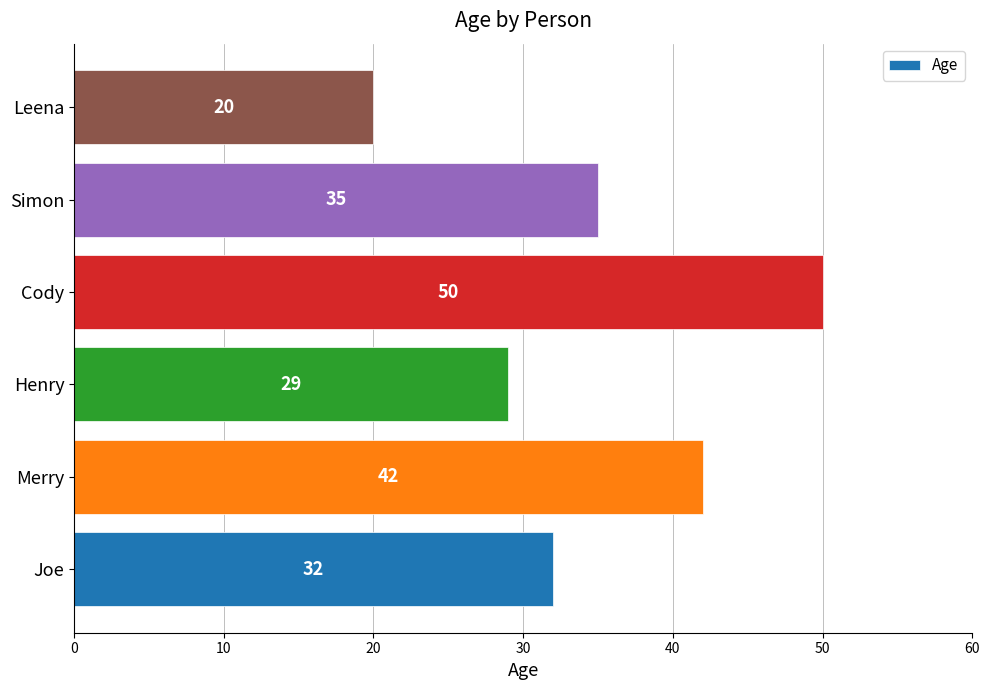

At which label is the value closest to 35?

Simon